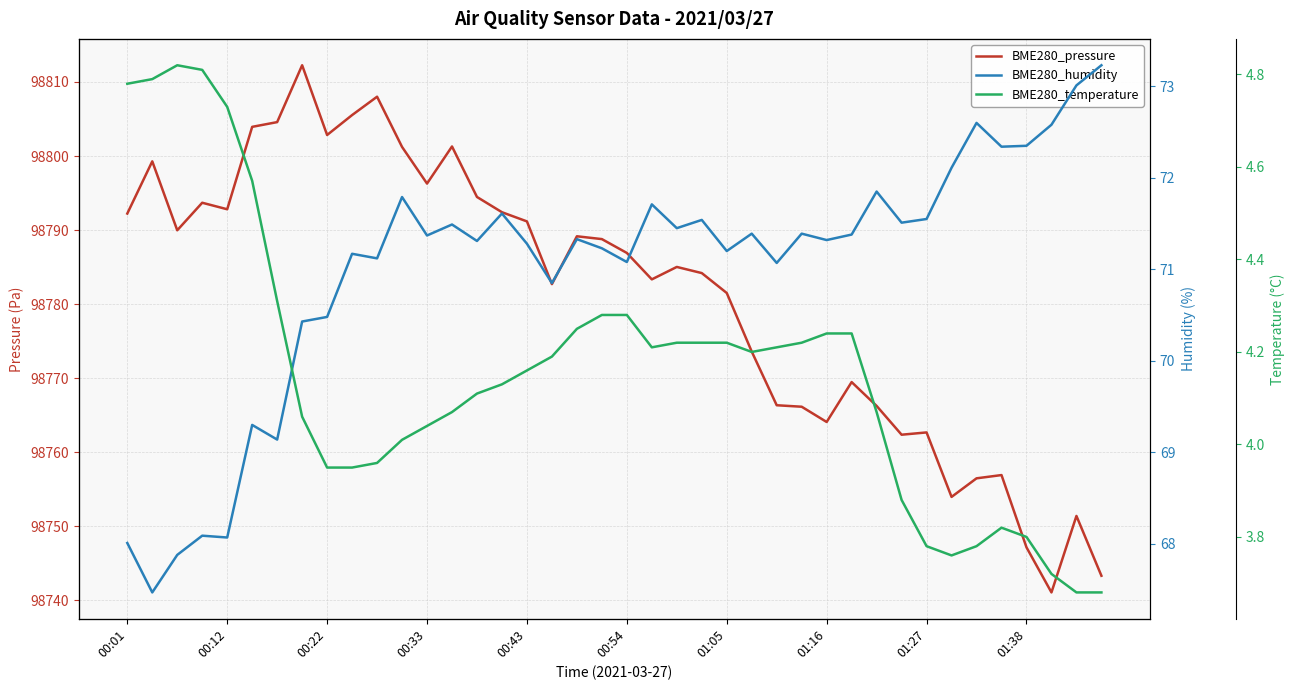

Reading left to right, what are all the values shown in this chart?

BME280_pressure: 98792.2	98799.3	98790.0	98793.7	98792.8	98803.9	98804.6	98812.3	98802.8	98805.5	98808.0	98801.2	98796.3	98801.3	98794.5	98792.4	98791.2	98782.7	98789.2	98788.8	98786.9	98783.3	98785.0	98784.2	98781.5	98773.6	98766.3	98766.1	98764.1	98769.5	98766.2	98762.4	98762.7	98754.0	98756.5	98756.9	98747.1	98741.1	98751.4	98743.3
BME280_humidity: 68.0	67.5	67.9	68.1	68.1	69.3	69.1	70.4	70.5	71.2	71.1	71.8	71.4	71.5	71.3	71.6	71.3	70.8	71.3	71.2	71.1	71.7	71.5	71.5	71.2	71.4	71.1	71.4	71.3	71.4	71.8	71.5	71.5	72.1	72.6	72.3	72.3	72.6	73.0	73.2
BME280_temperature: 4.8	4.8	4.8	4.8	4.7	4.6	4.3	4.1	4.0	4.0	4.0	4.0	4.0	4.1	4.1	4.1	4.2	4.2	4.2	4.3	4.3	4.2	4.2	4.2	4.2	4.2	4.2	4.2	4.2	4.2	4.1	3.9	3.8	3.8	3.8	3.8	3.8	3.7	3.7	3.7